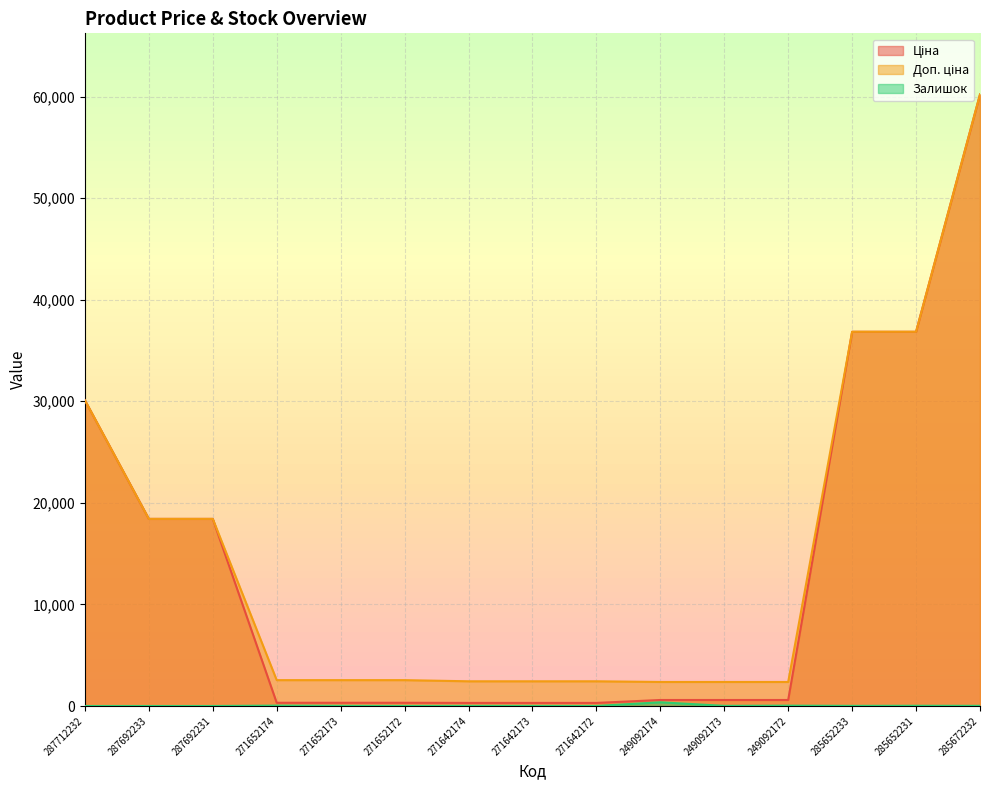

In Залишок, how many points are lower than both neighbors (excluding endpoints)?

4